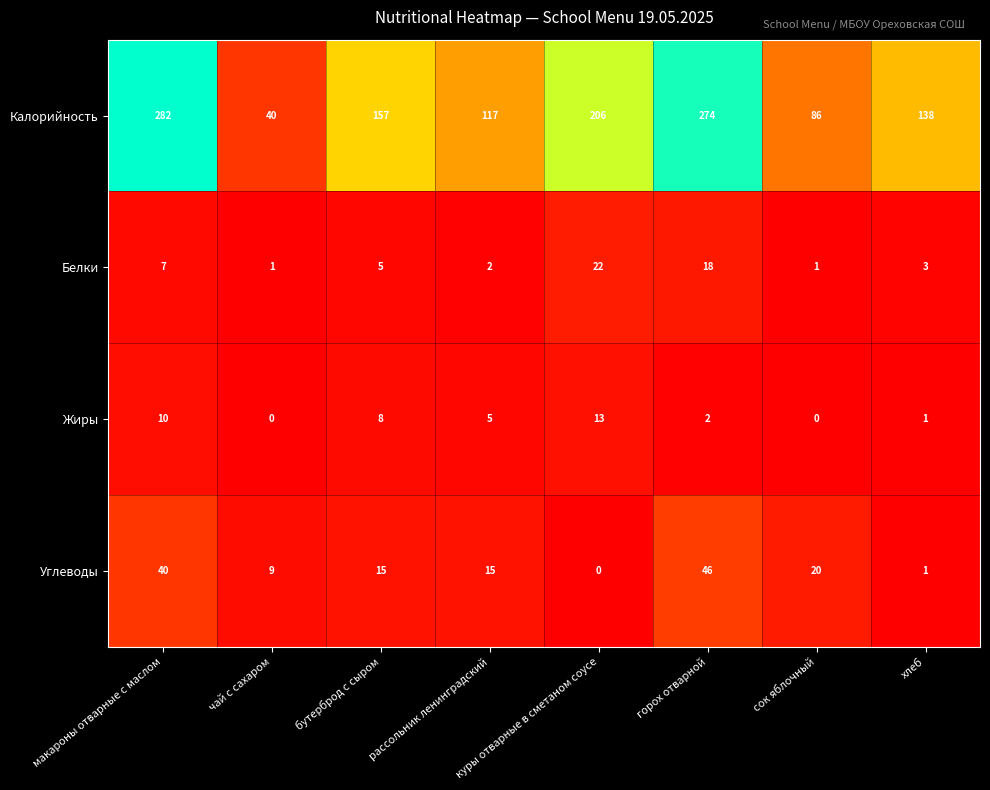

Where is Калорийность nearest to the value 161?

бутерброд с сыром